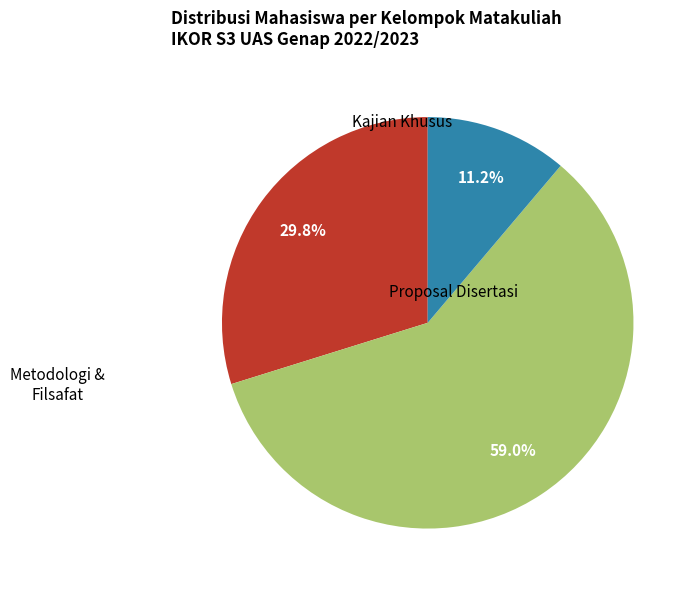

How many slices are in this pie chart?

3